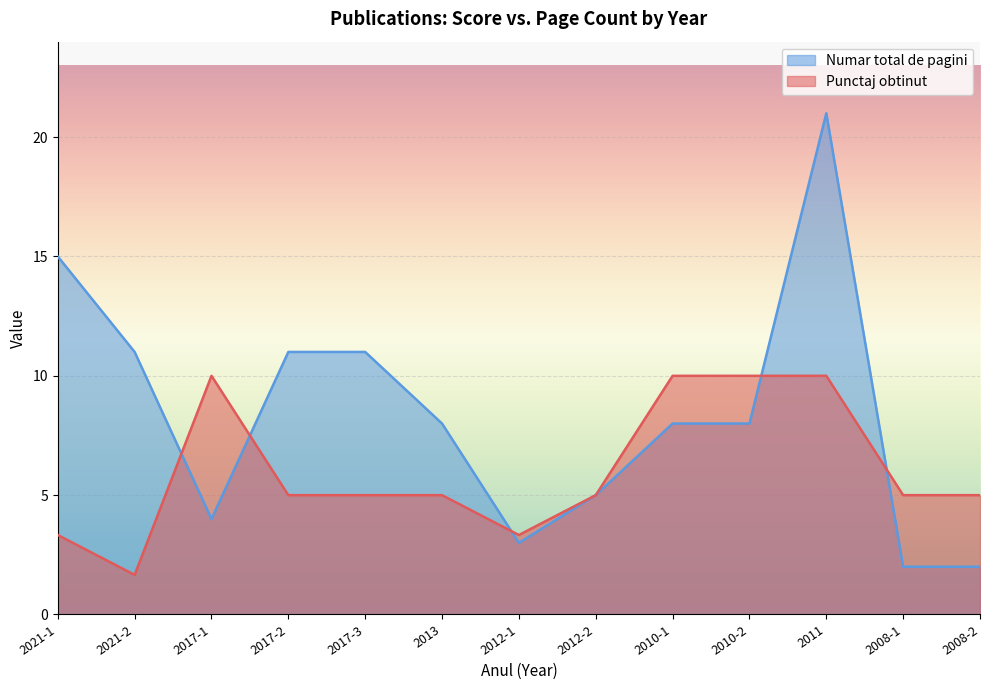

Which series has the largest range (max minus min)?

Numar total de pagini